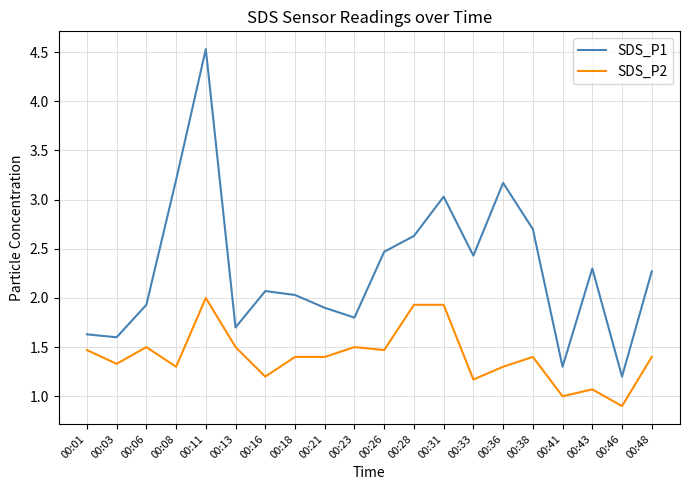

Which series has the largest total across all categories?

SDS_P1